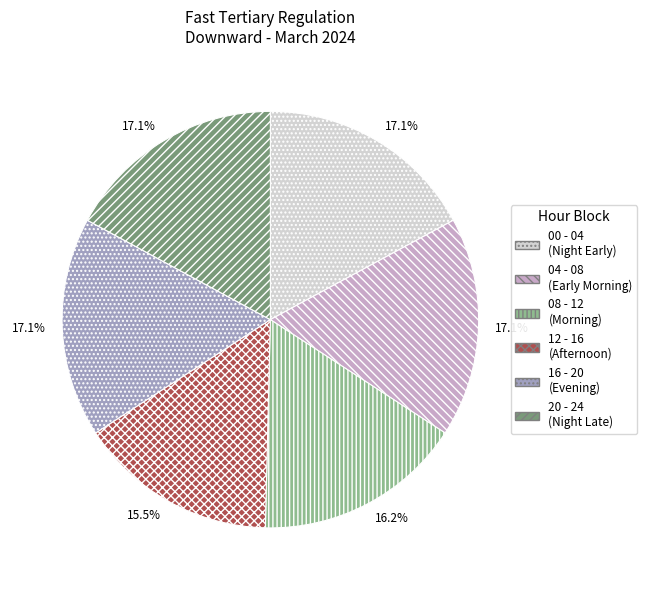

How many slices are in this pie chart?

6